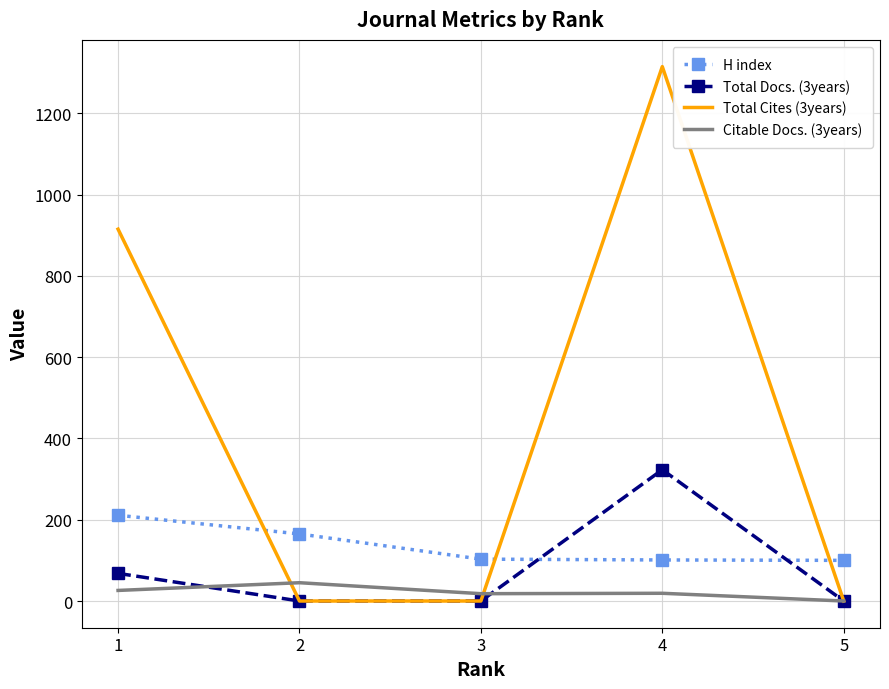

The value of Total Docs. (3years) at 1 is 120. True or false?

False